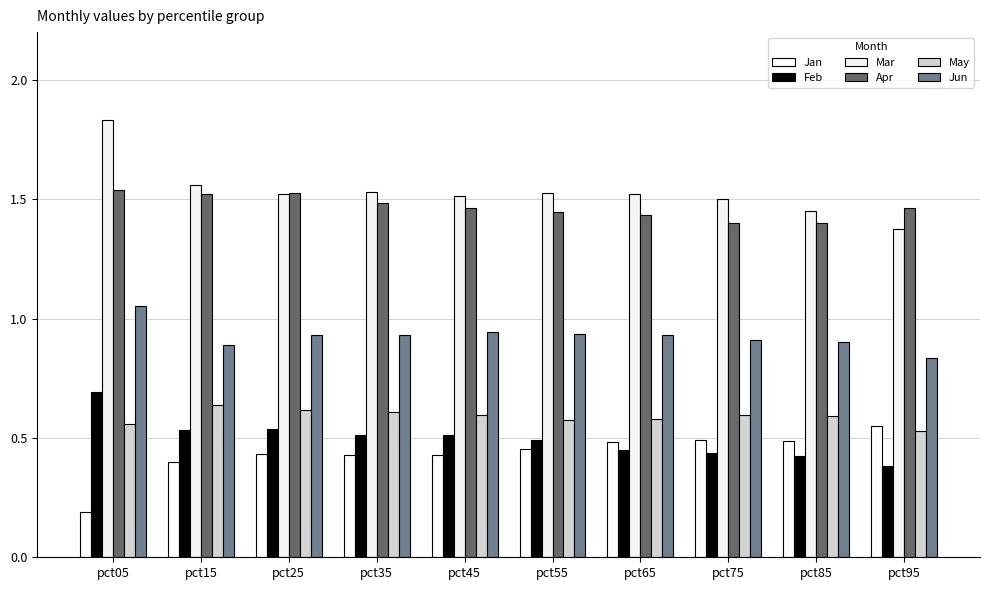

Where is May nearest to the value 0?

pct95